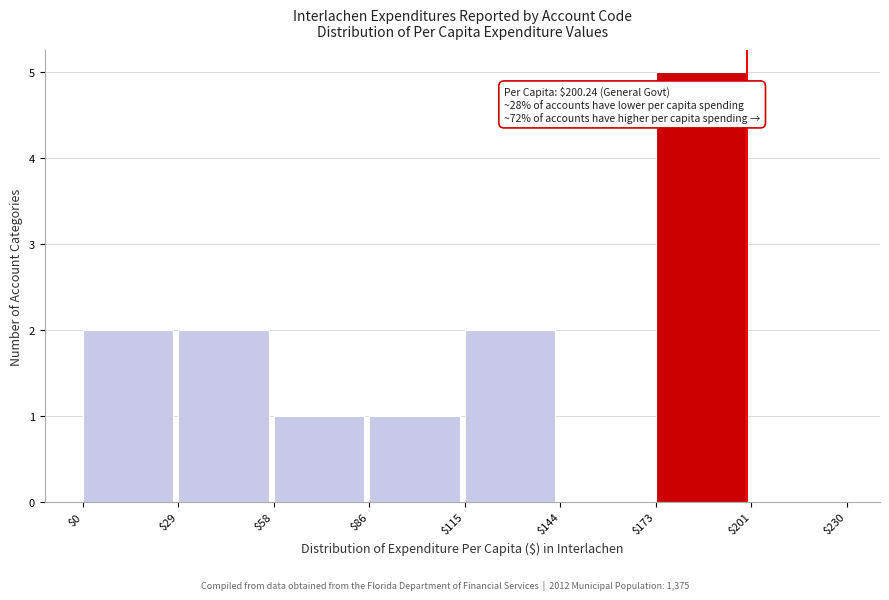

Which range on the x-axis has the tallest bar?

$173 to $201